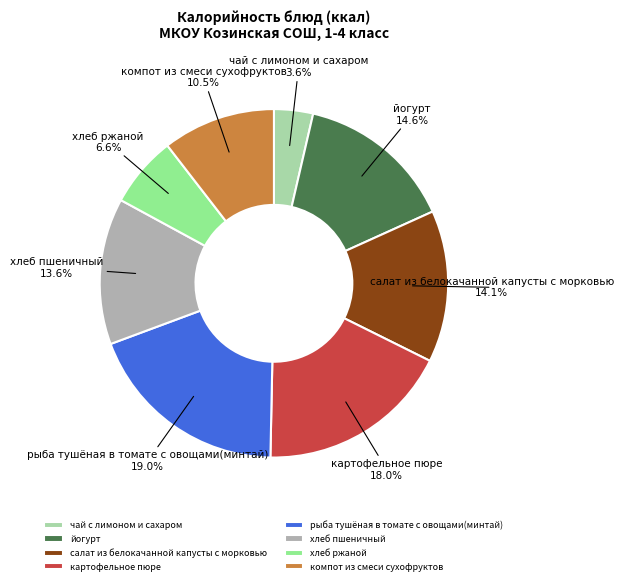

Which category has the smallest portion of the pie?

чай с лимоном и сахаром